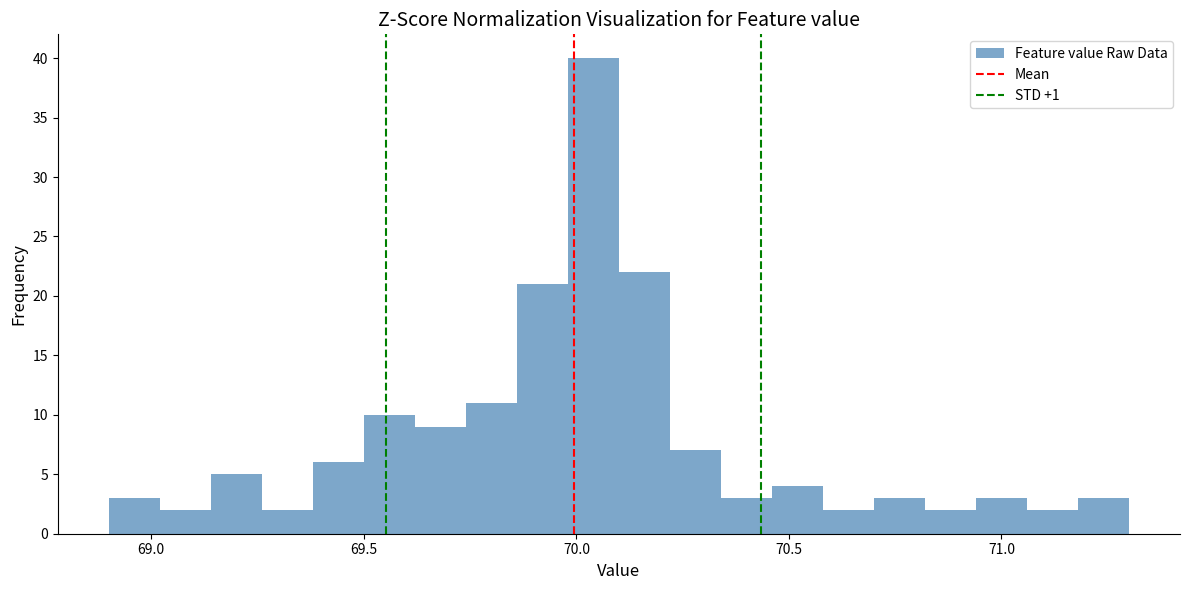

Around what value on the x-axis is the tallest bar? Give the approximate position of its centre, as read against the axis.

70.05